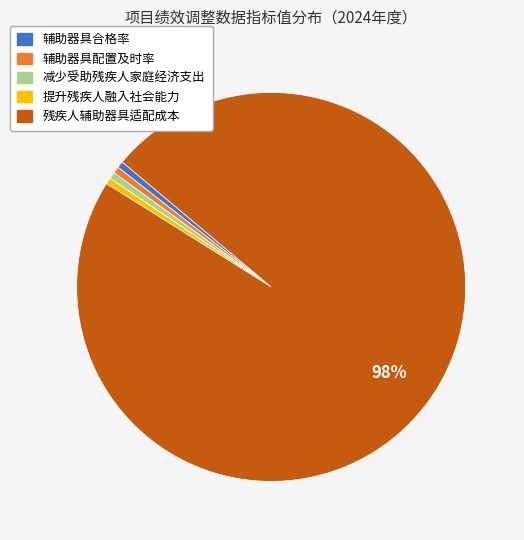

How many segments does this pie chart have?

5